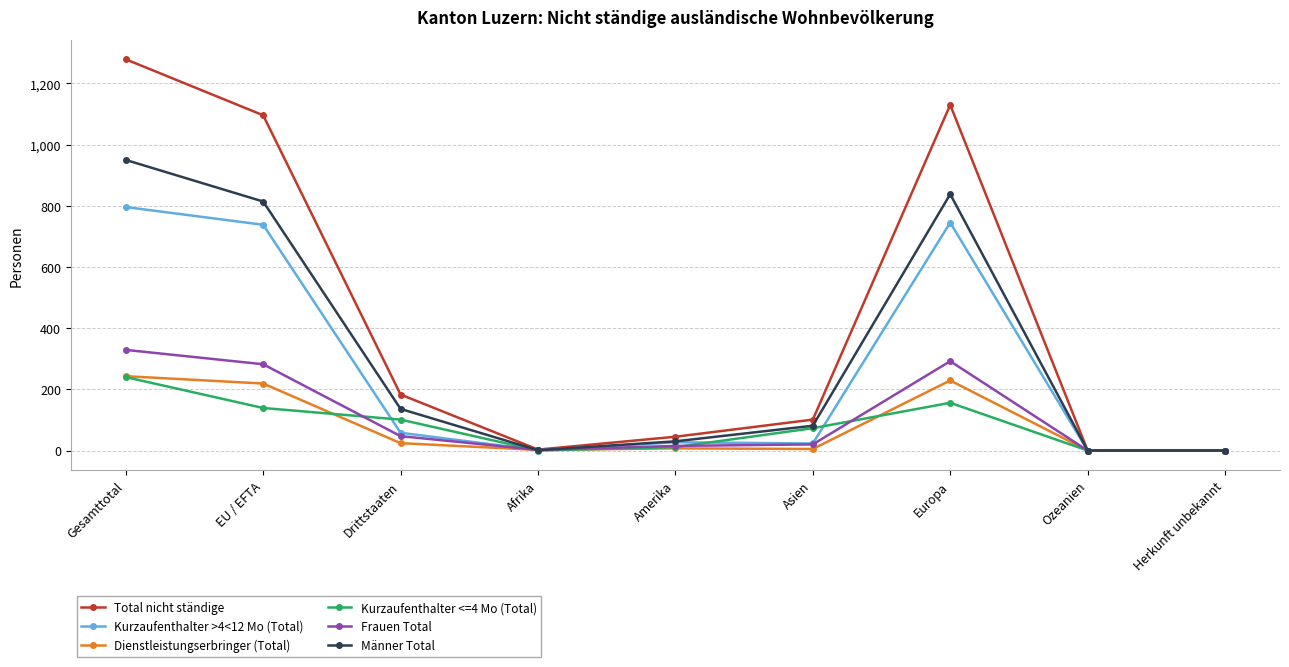

What is the highest value of the Dienstleistungserbringer (Total) series?

243